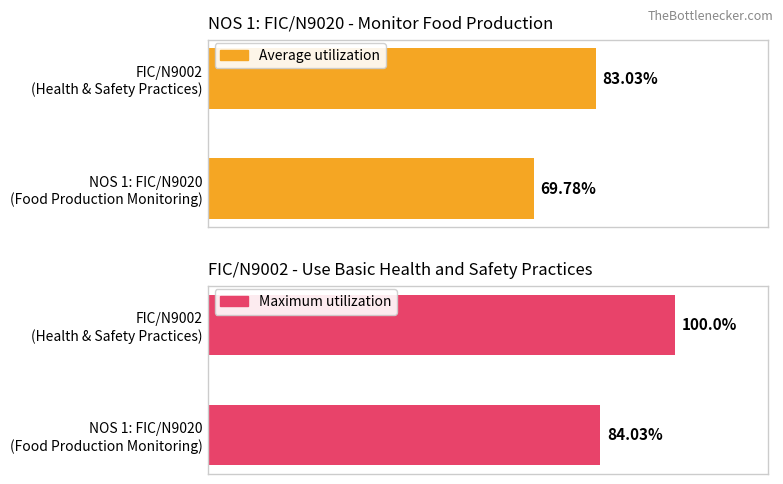

How many data points in Average utilization are less than 83?

1